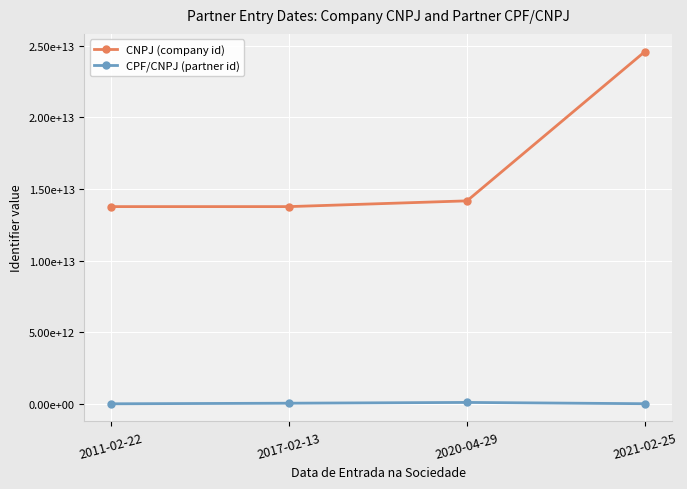

Reading right to left, what are all the values shown in this chart?

CNPJ (company id): 2021-02-25=24607844000163	2020-04-29=14175689000108	2017-02-13=13773483000109	2011-02-22=13773483000109
CPF/CNPJ (partner id): 2021-02-25=5969127140	2020-04-29=95580840187	2017-02-13=40930440153	2011-02-22=159833159